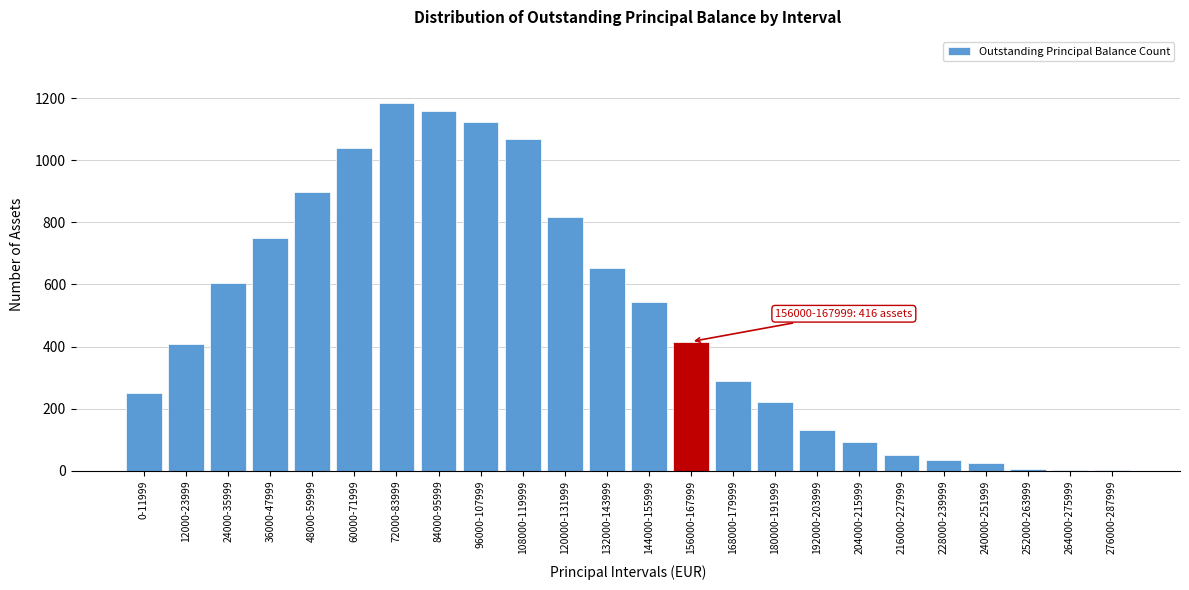

The chart shows a value of 34 at 228000-239999. True or false?

True